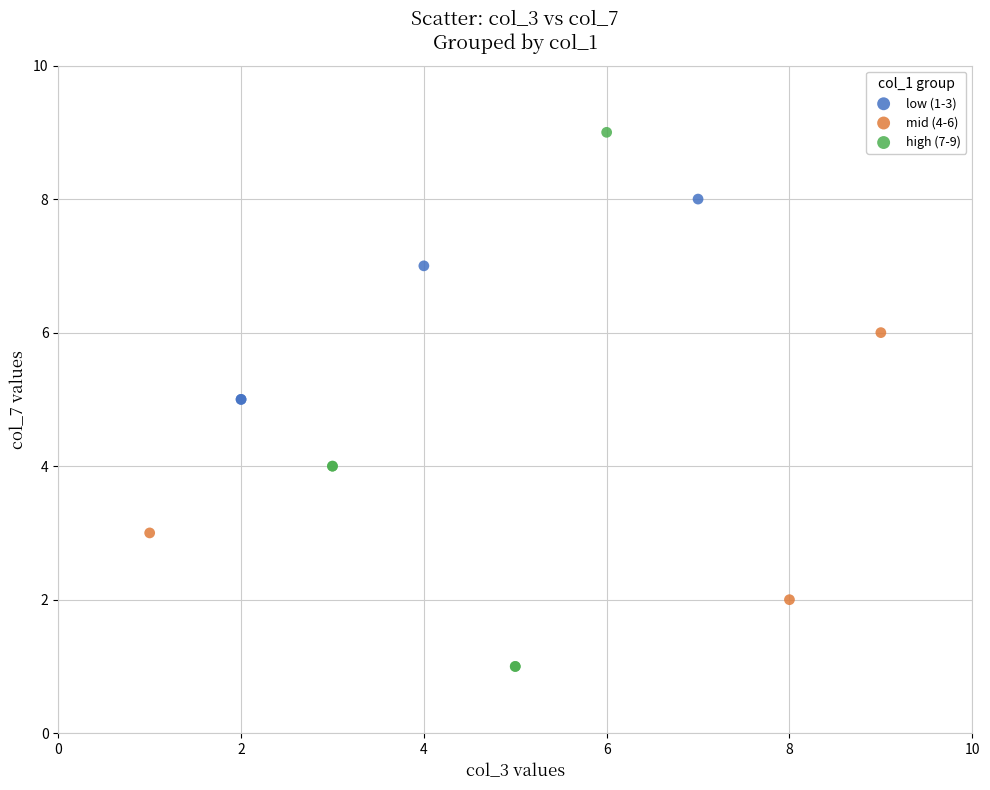

Which series has the largest Y range (max minus min)?

high (7-9)